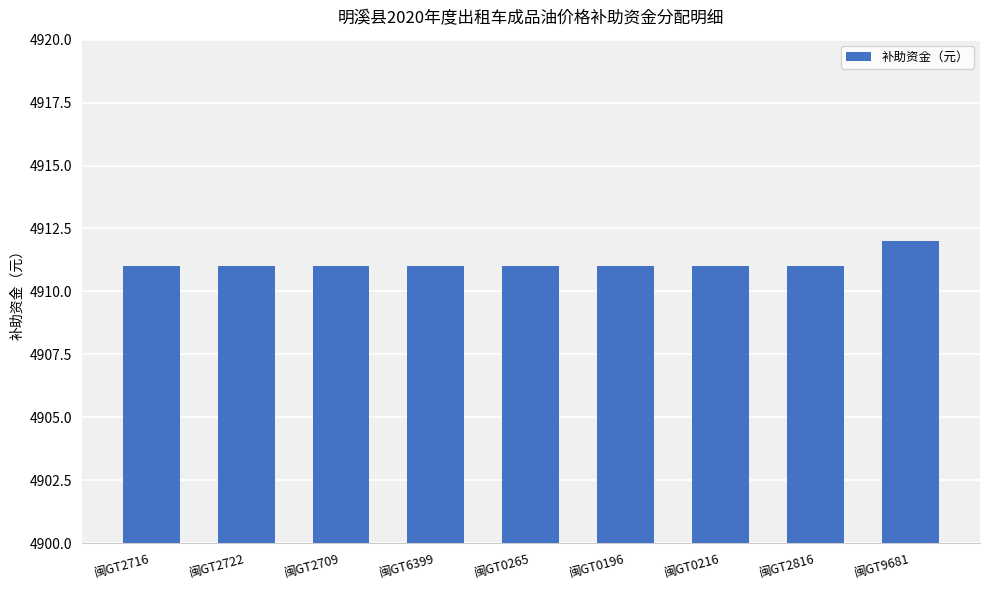

Which label corresponds to the largest value in the chart?

闽GT9681